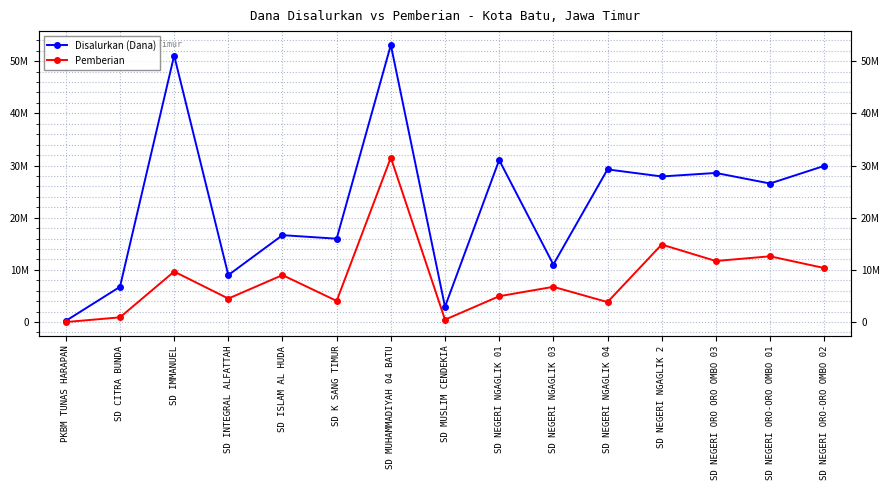

What position from the left is SD MUHAMMADIYAH 04 BATU?

7